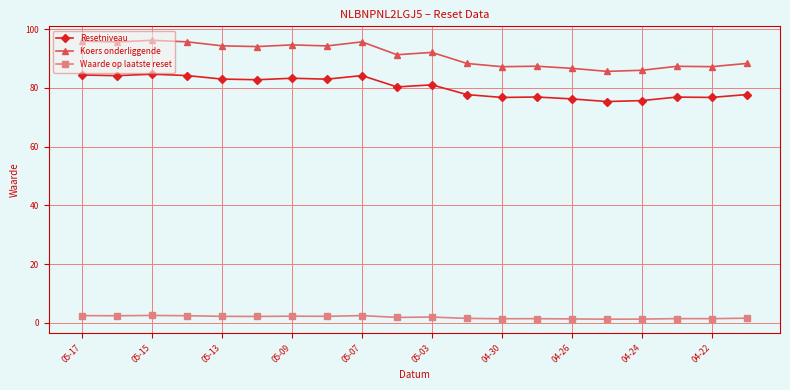

True or false: Koers onderliggende has more than 1 interior local peaks.

True